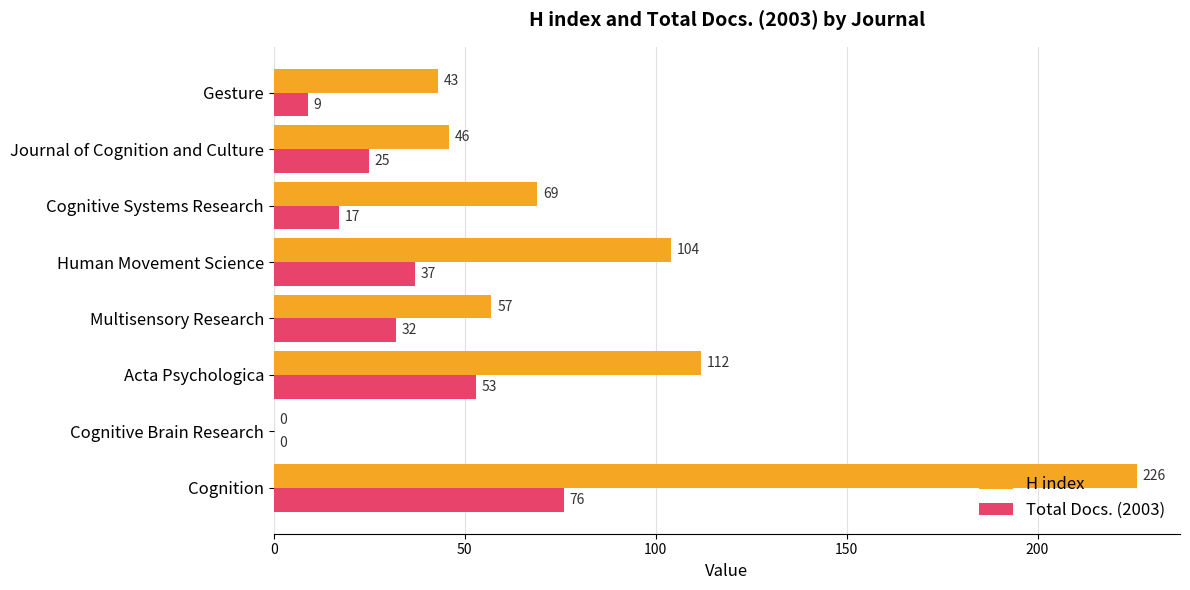

Where is Total Docs. (2003) nearest to the value 38?

Human Movement Science